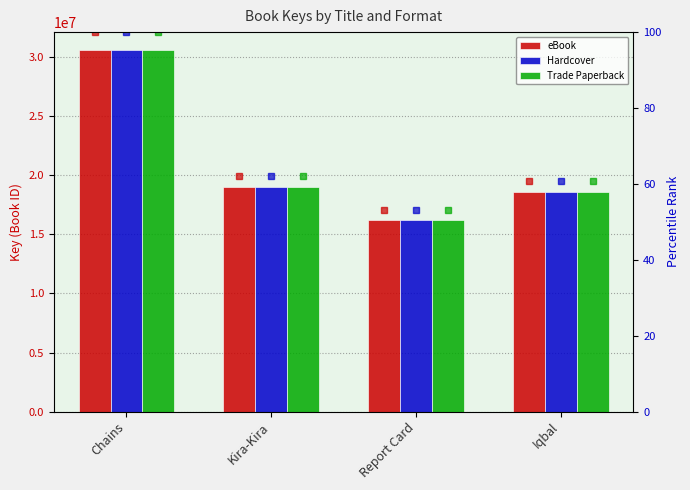

Which category has the highest value across all series?

Chains